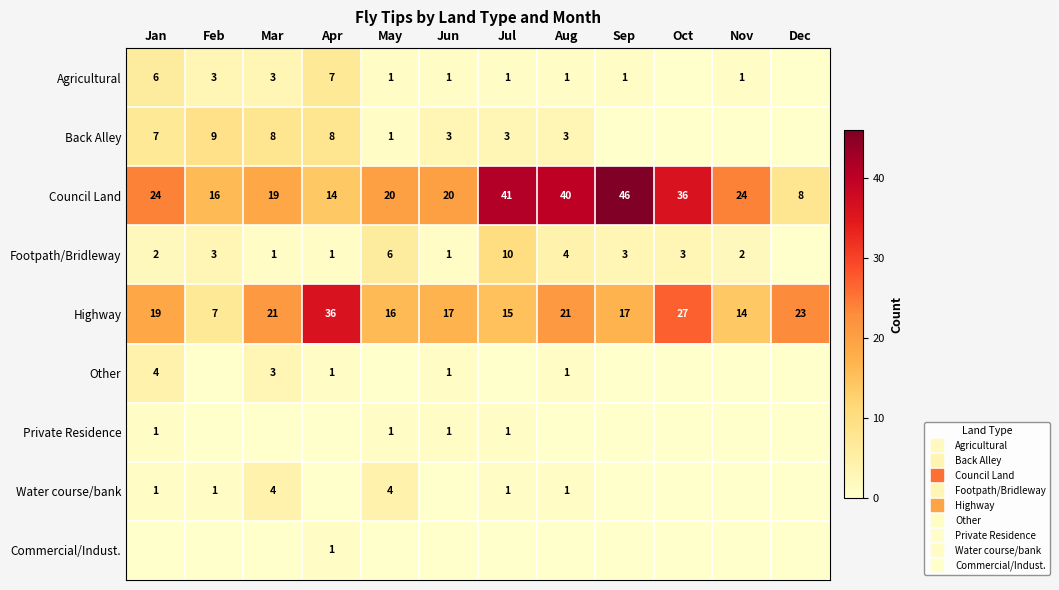

At how many categories does at least one series exceed 23?

7